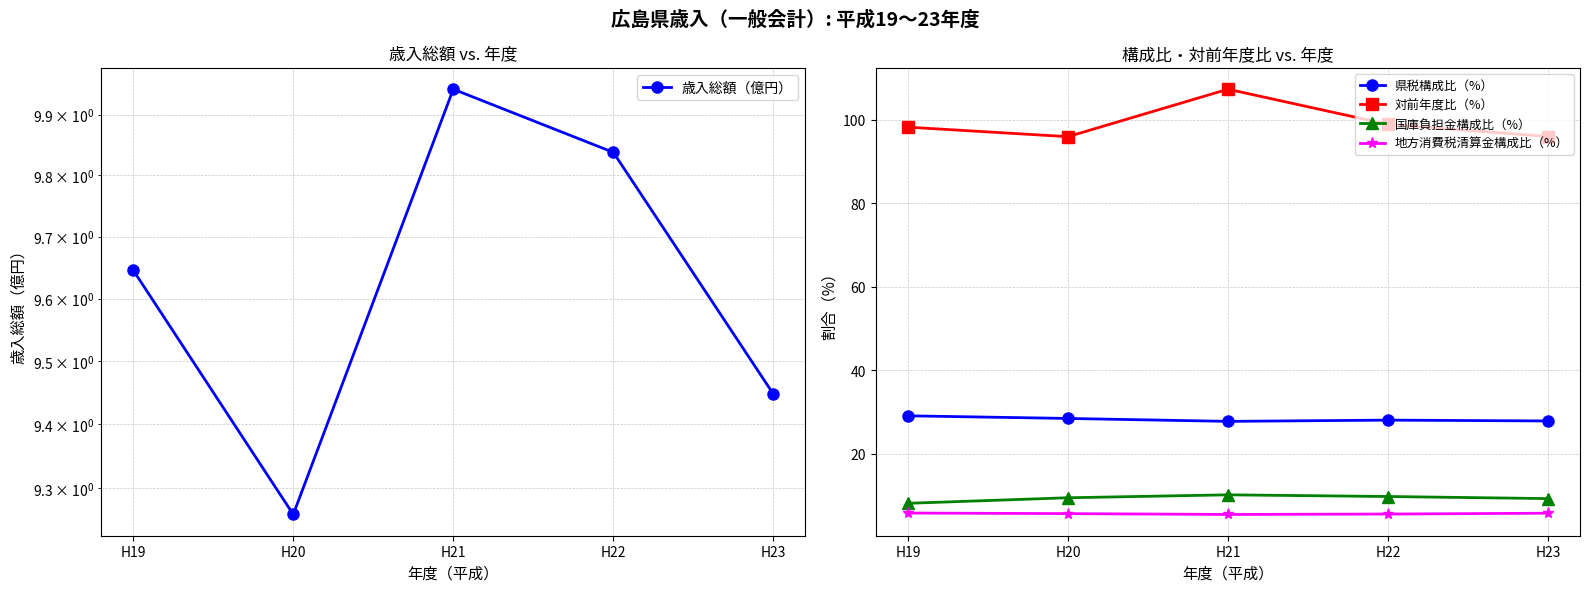

Reading left to right, transcribe all the data shown in this chart.

歳入総額（億円）: 9.6	9.3	9.9	9.8	9.4
県税構成比（%）: 29.1	28.5	27.8	28.1	27.9
対前年度比（%）: 98.3	96.0	107.4	99.0	96.0
国庫負担金構成比（%）: 8.2	9.5	10.2	9.8	9.3
地方消費税清算金構成比（%）: 5.8	5.7	5.5	5.6	5.8